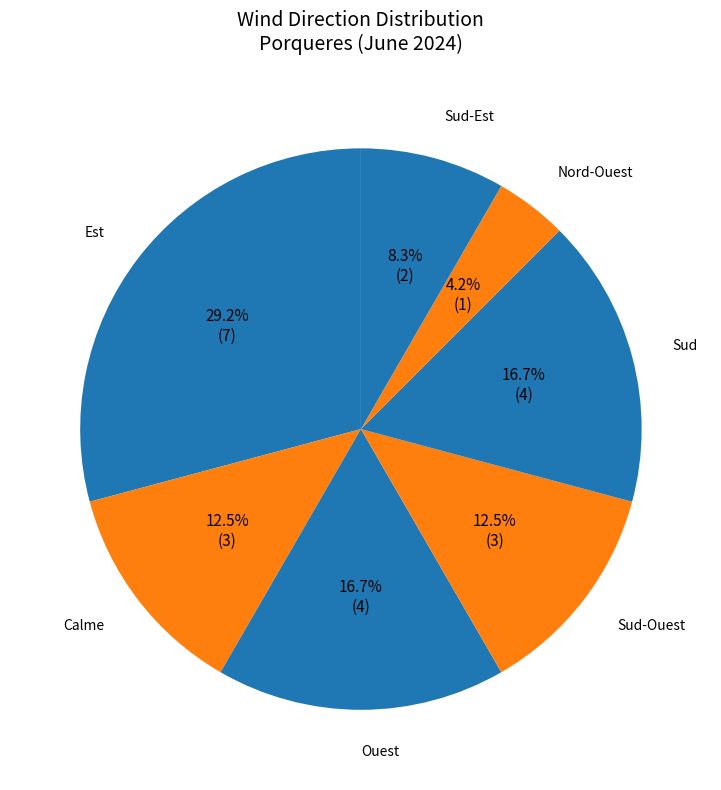

To the nearest percent, what is the difference between the largest and smallest slice percentages?

25%